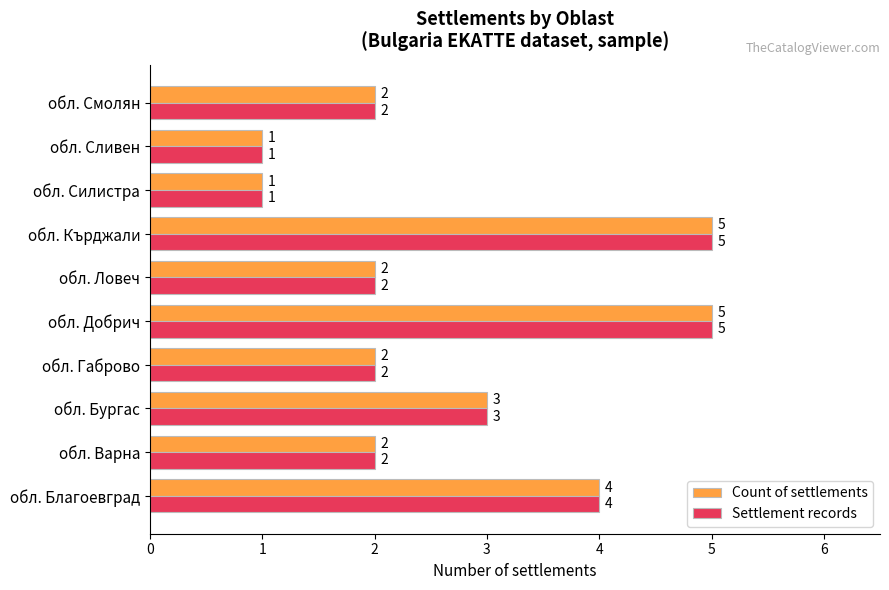

What is the difference between the maximum and minimum values in the Settlement records series?

4